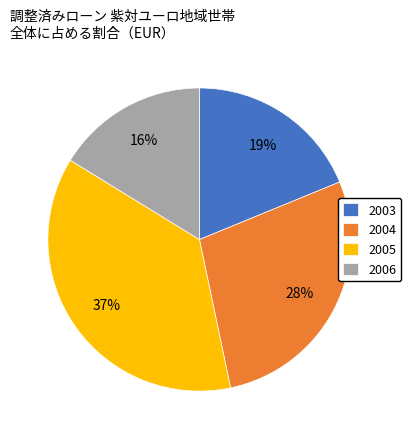

Combined, do 2006 and 2005 account for over 50%?

Yes